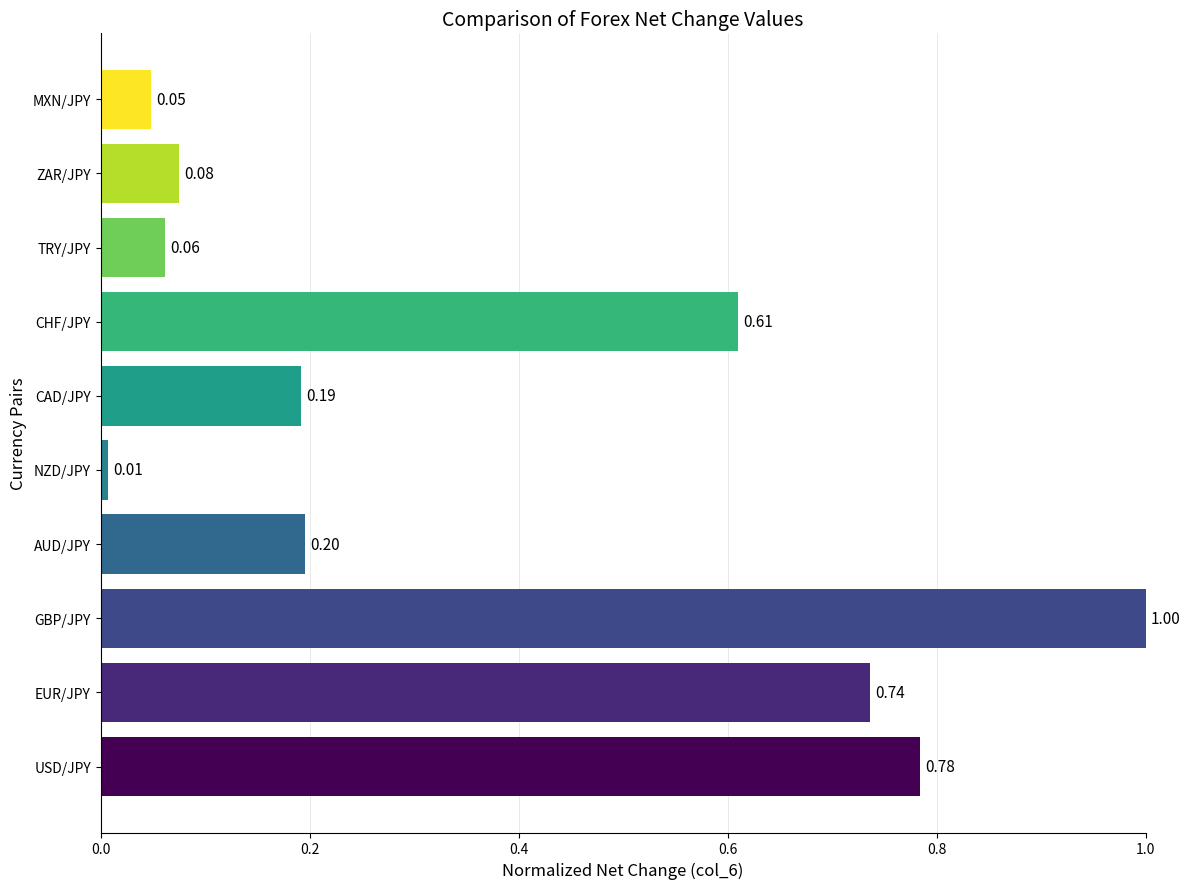

What is the difference between the maximum and minimum values?

1.0